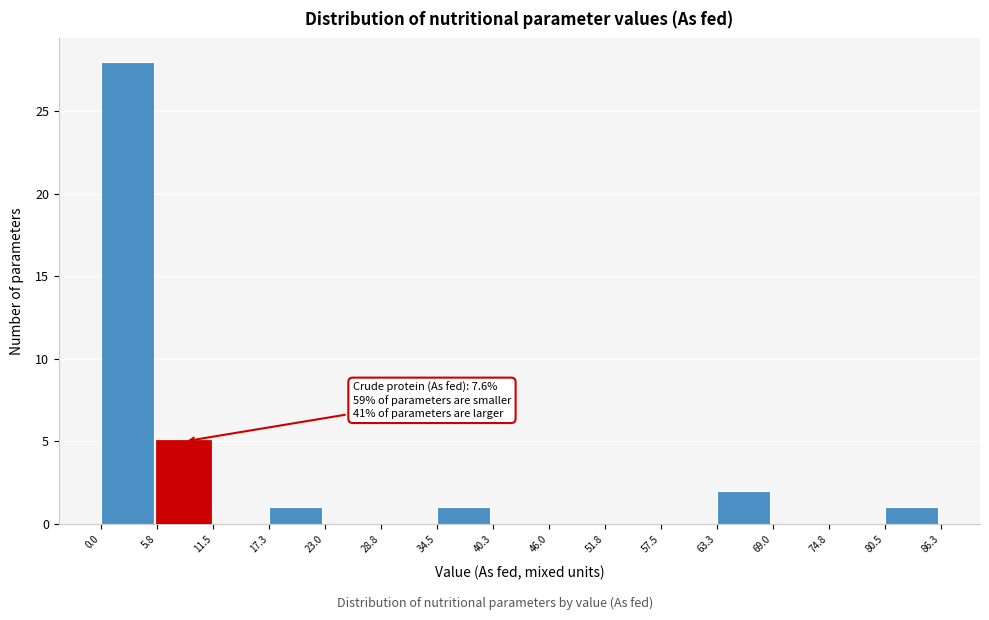

Over which range of the x-axis is the bar tallest?

0.0 to 5.8